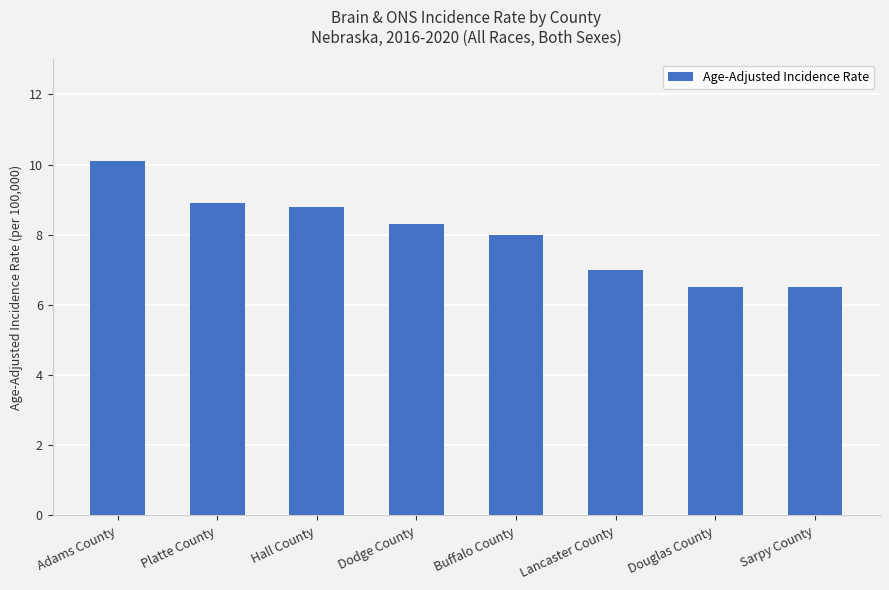

What is the smallest value displayed?

6.5